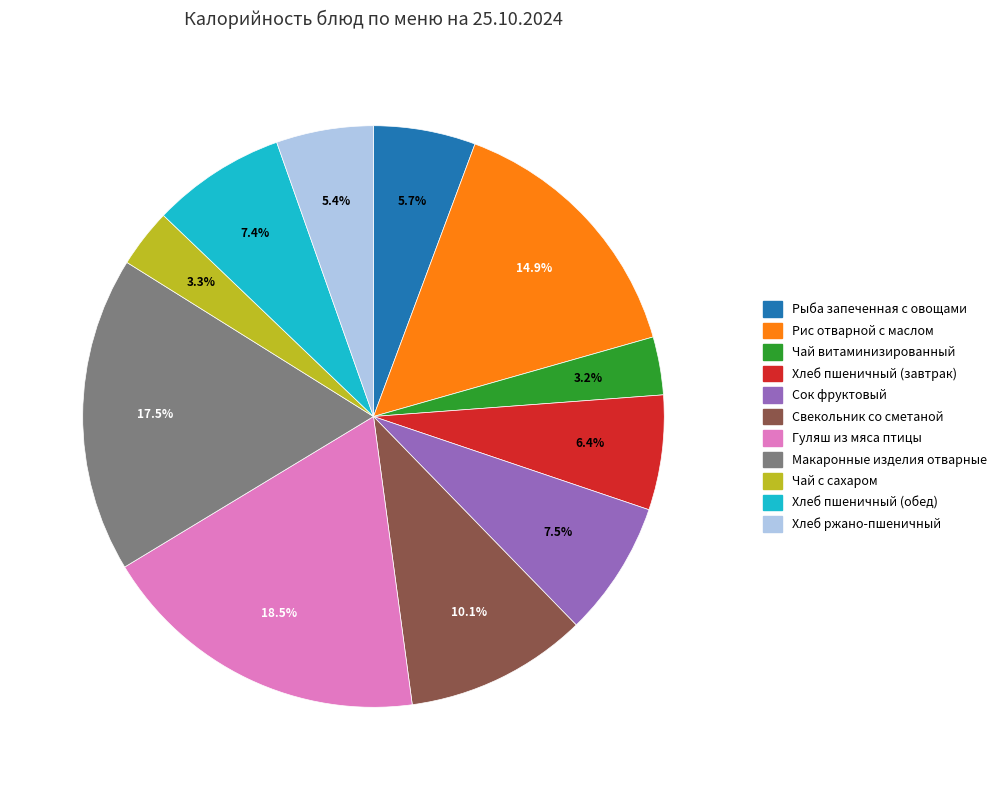

Which slice is the largest?

Гуляш из мяса птицы